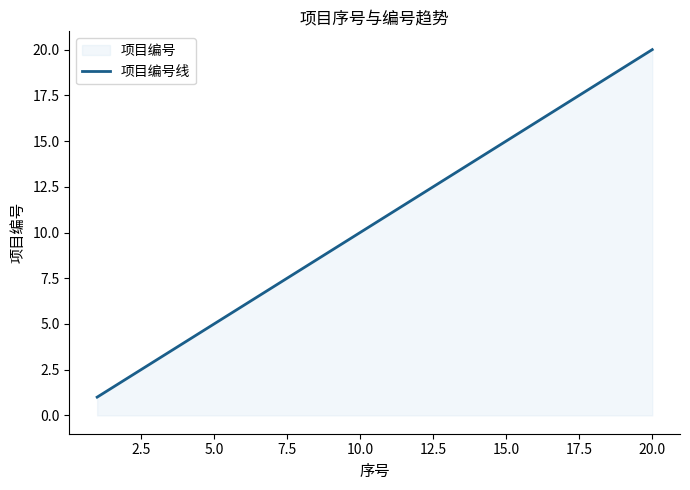

Reading left to right, extract all data points from this chart.

1	2	3	4	5	6	7	8	9	10	11	12	13	14	15	16	17	18	19	20